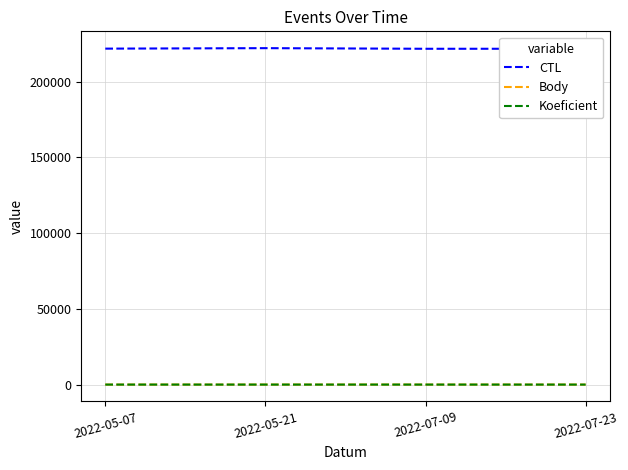

What is the difference between the maximum and minimum values in the Body series?

3